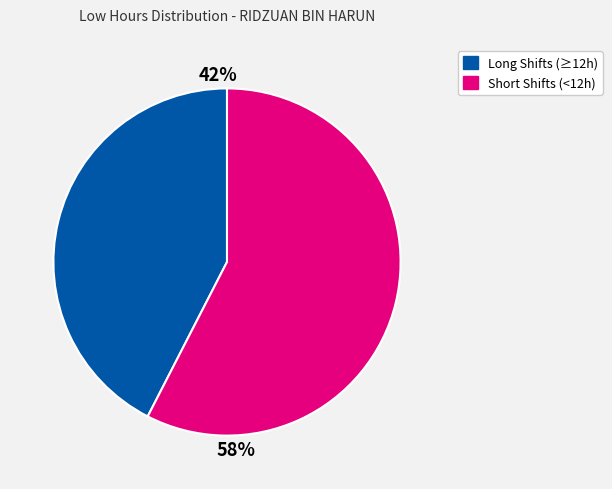

To the nearest percent, what is the average slice percentage?

50%